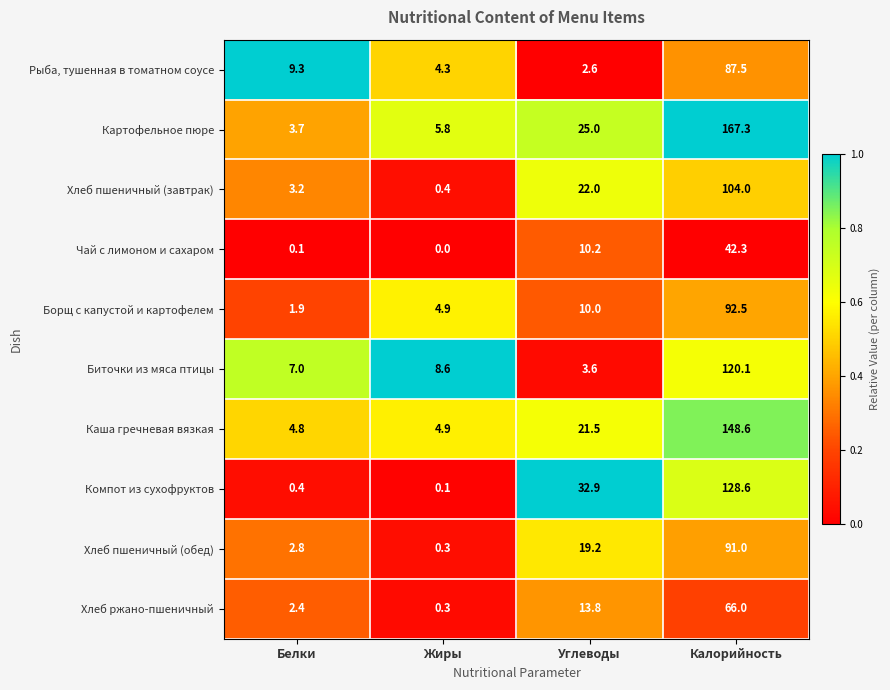

Which series has the largest range (max minus min)?

Картофельное пюре